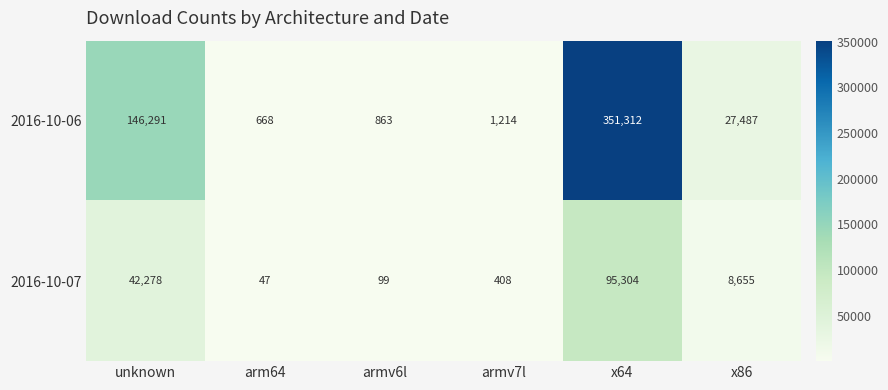

Is it true that 2016-10-06 equals 27487 at x86?

True